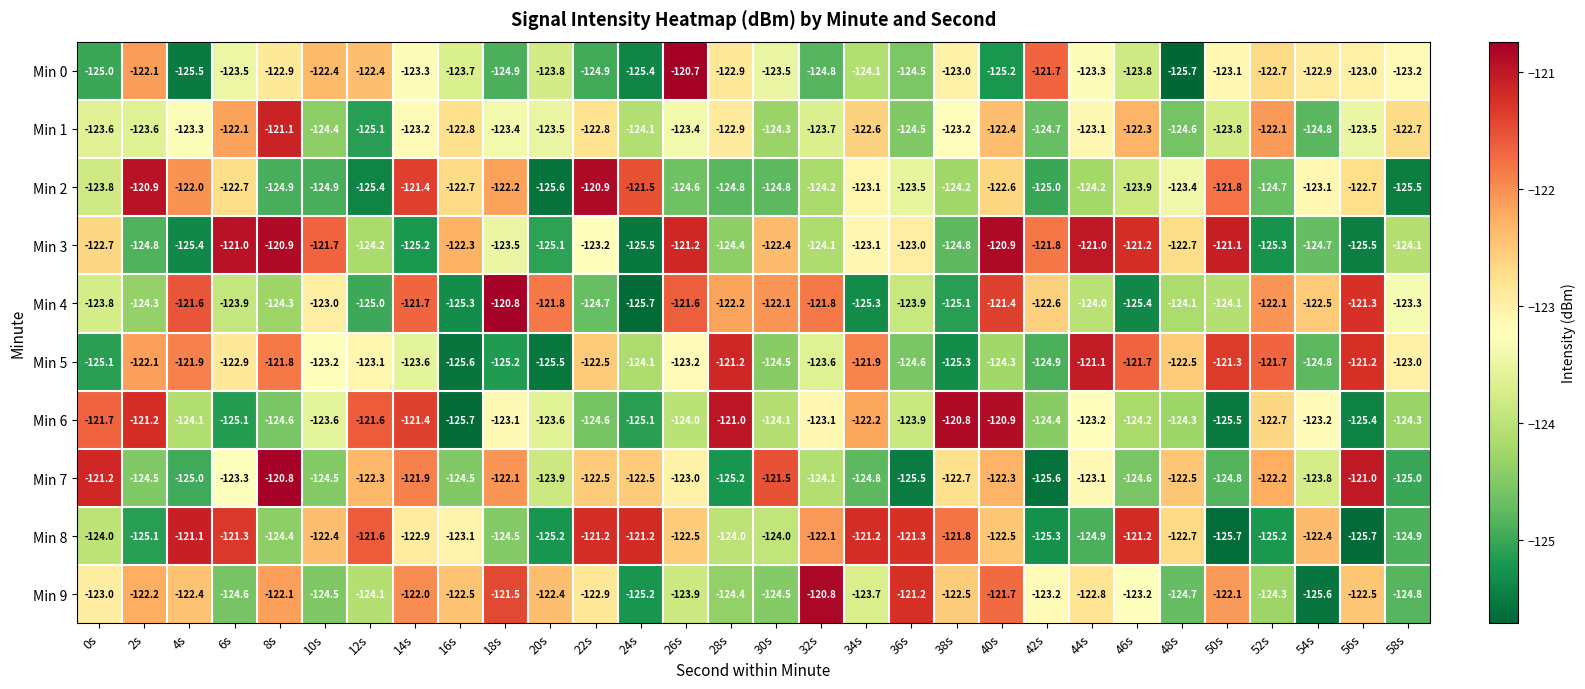

At 26s, list the series in order from smallest to largest.

Min 2, Min 6, Min 9, Min 1, Min 5, Min 7, Min 8, Min 4, Min 3, Min 0